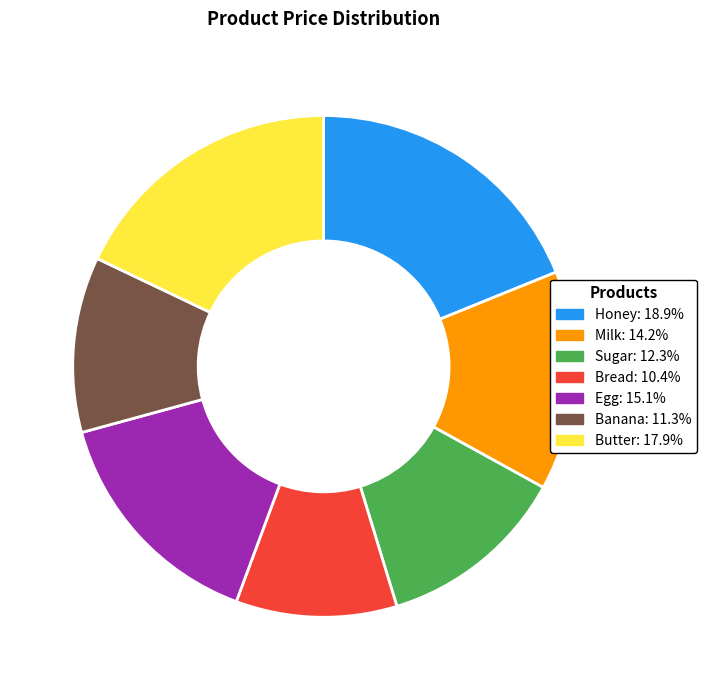

Which slice is the largest?

Honey